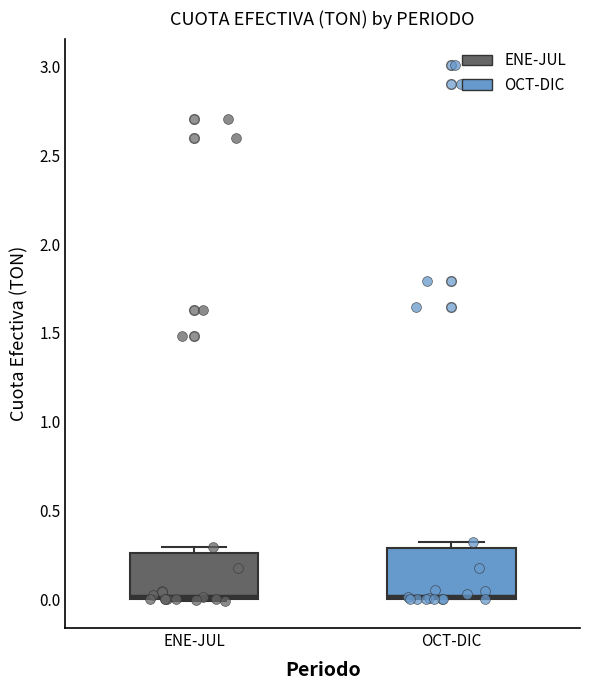

Reading left to right, transcribe this box plot: for each box, give where its median line is, the range the box spans, and where its two whiskers end, as read against the y-axis. The values are not printed on the chart, so give them approximately, as read against the axis.

ENE-JUL: median 0.00 (just above the box's lower edge), box 0.00 to 0.25, whiskers 0.00 to 0.30
OCT-DIC: median 0.00 (just above the box's lower edge), box 0.00 to 0.30, whiskers 0.00 to 0.30 (just above the box's upper edge)